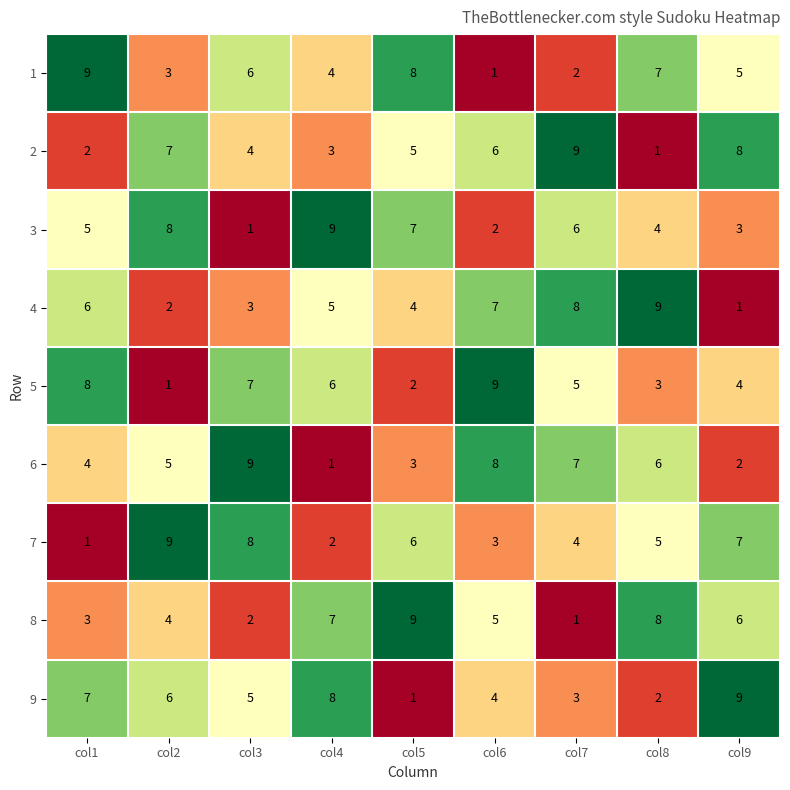

The value of 4 at col6 is 12. True or false?

False